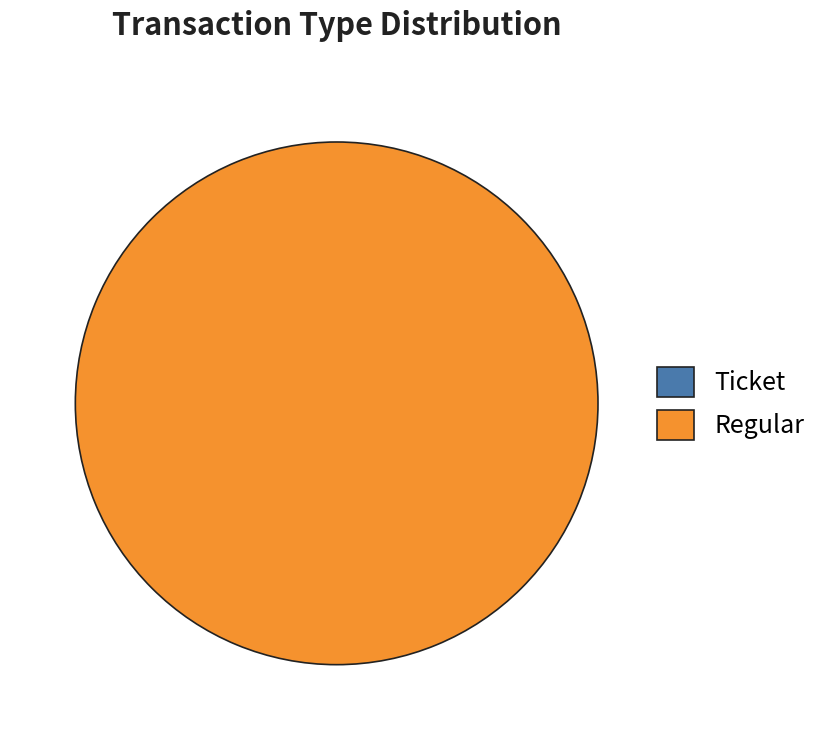

To the nearest percent, what is the difference between the Ticket and Regular slice percentages?

100%